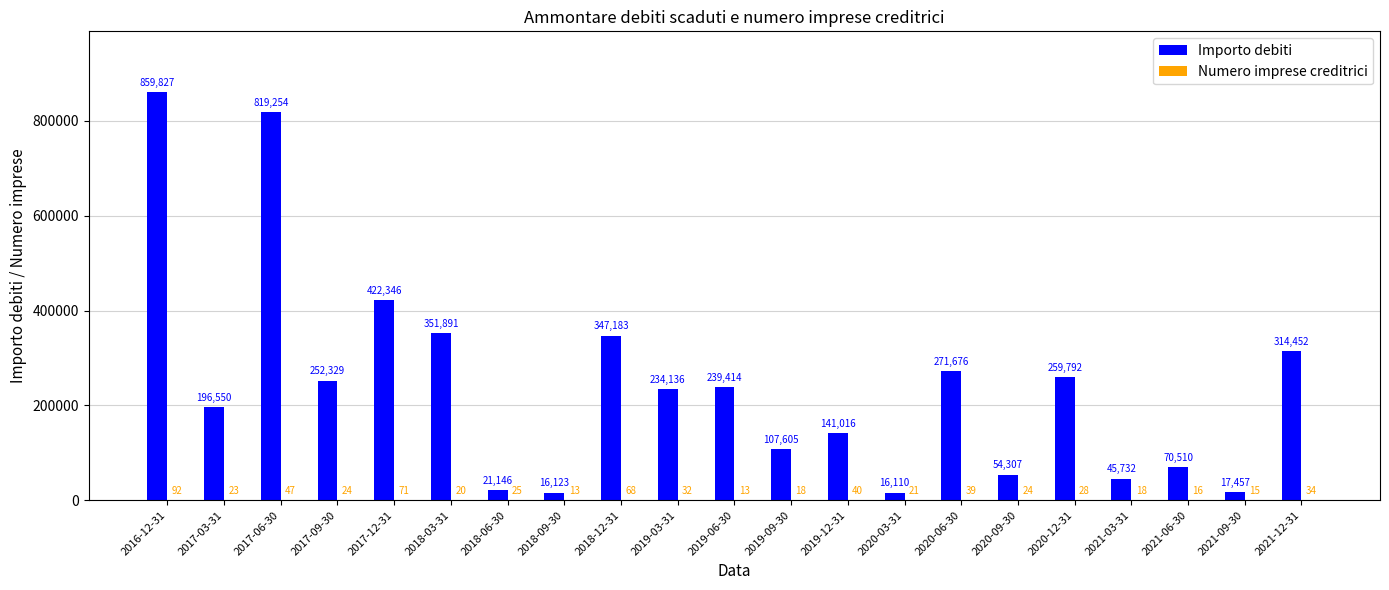

What is the total value across all series at 2020-06-30?

271715.0